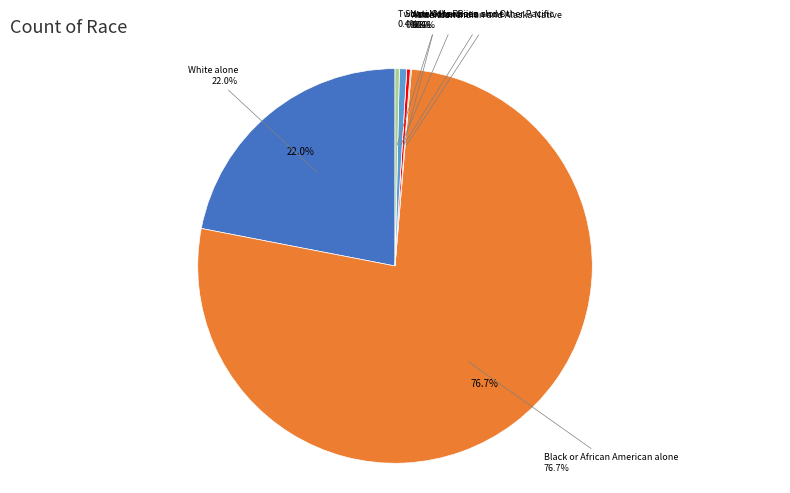

Is there any slice that represents more than half of the pie?

Yes